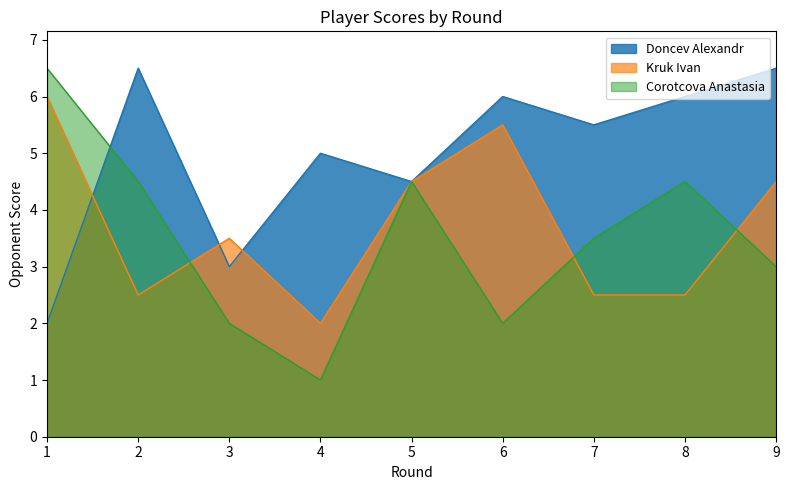

Between 3 and 5, which series saw the biggest shift?

Corotcova Anastasia